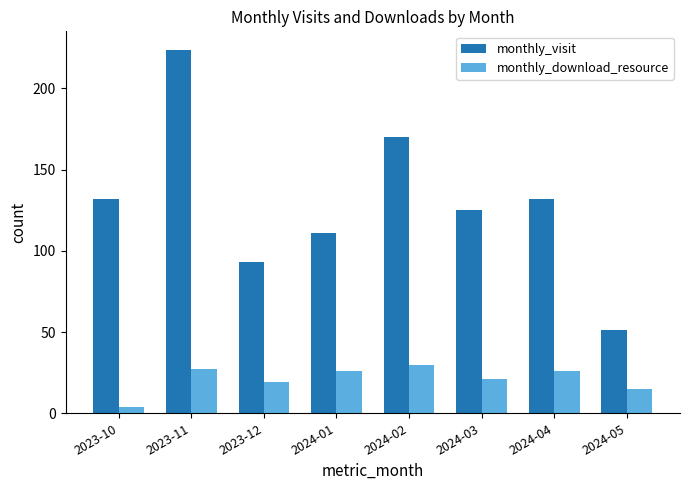

The monthly_download_resource series shows 41 at 2024-01. True or false?

False